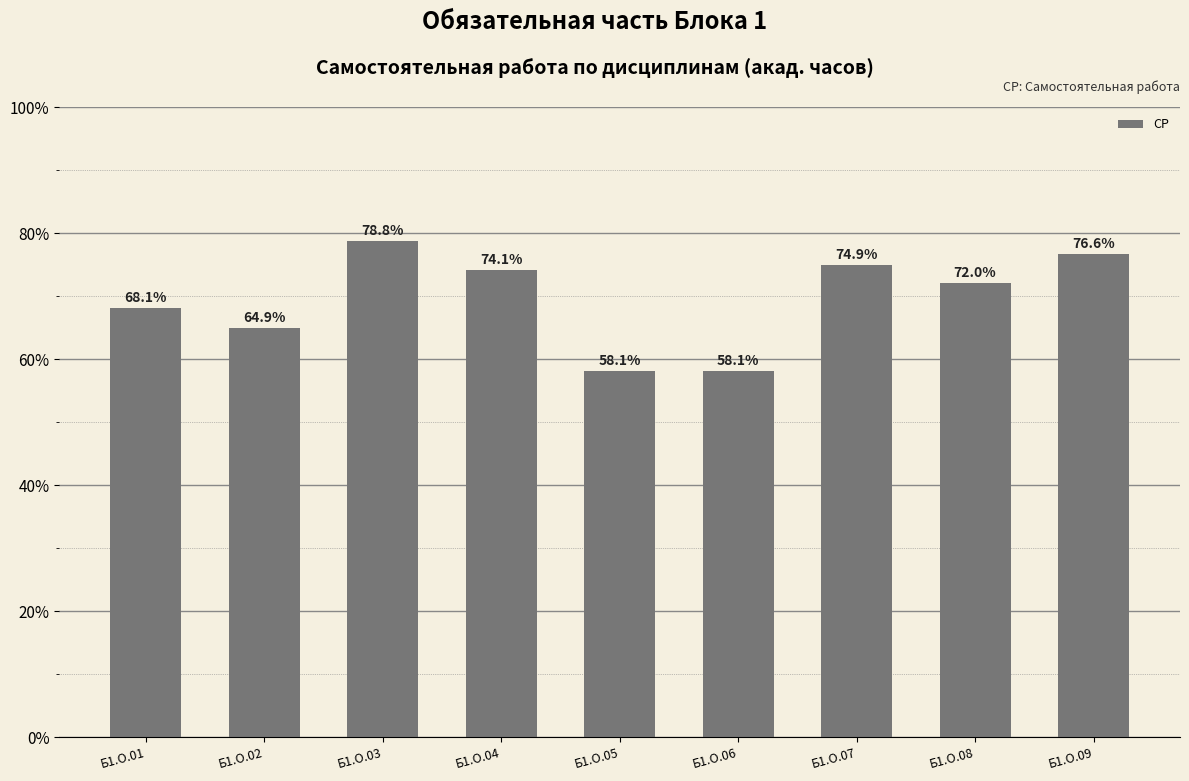

The value at Б1.О.03 is 78.8. True or false?

True